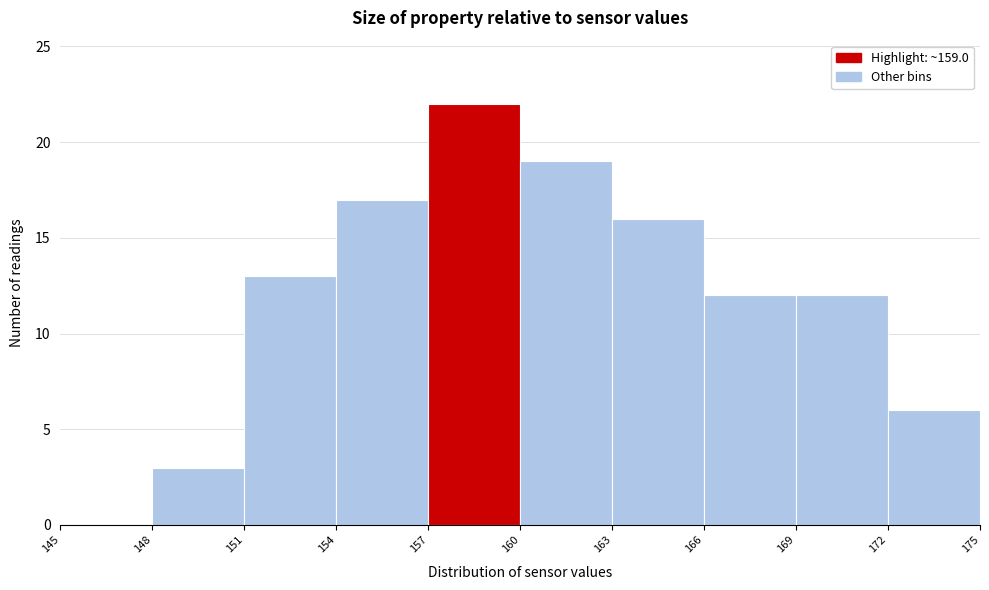

What is the height of the bar covering 169 to 172 on the x-axis? The values are not printed on the chart, so give them approximately, as read against the axis.

12